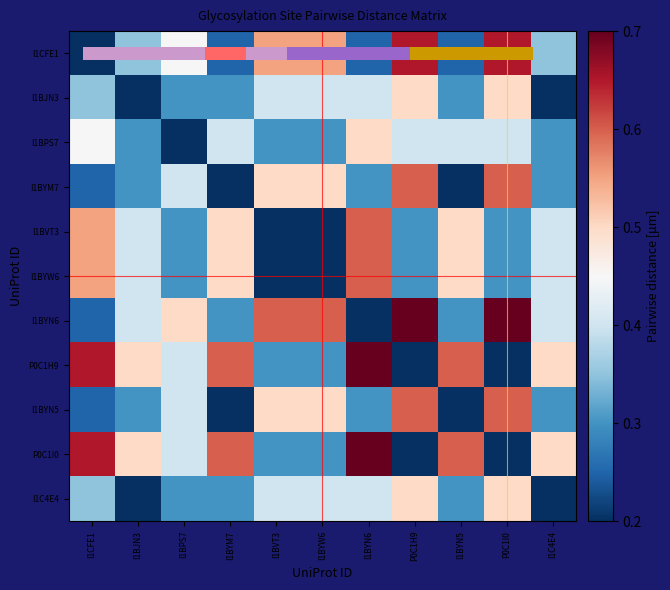

List the labels in order of I1BYM7 value, largest first.

P0C1H9, P0C1I0, I1BVT3, I1BYW6, I1BPS7, I1BJN3, I1BYN6, I1C4E4, I1CFE1, I1BYM7, I1BYN5